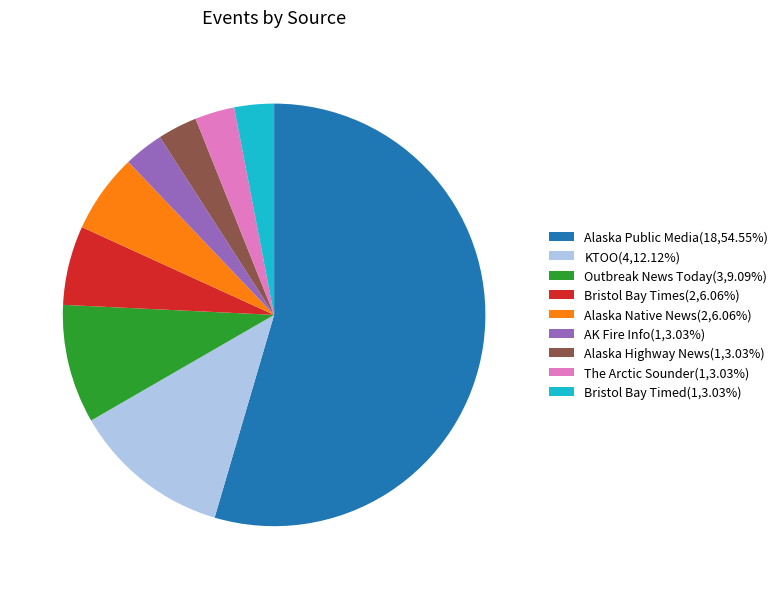

Is there any slice that represents more than half of the pie?

Yes